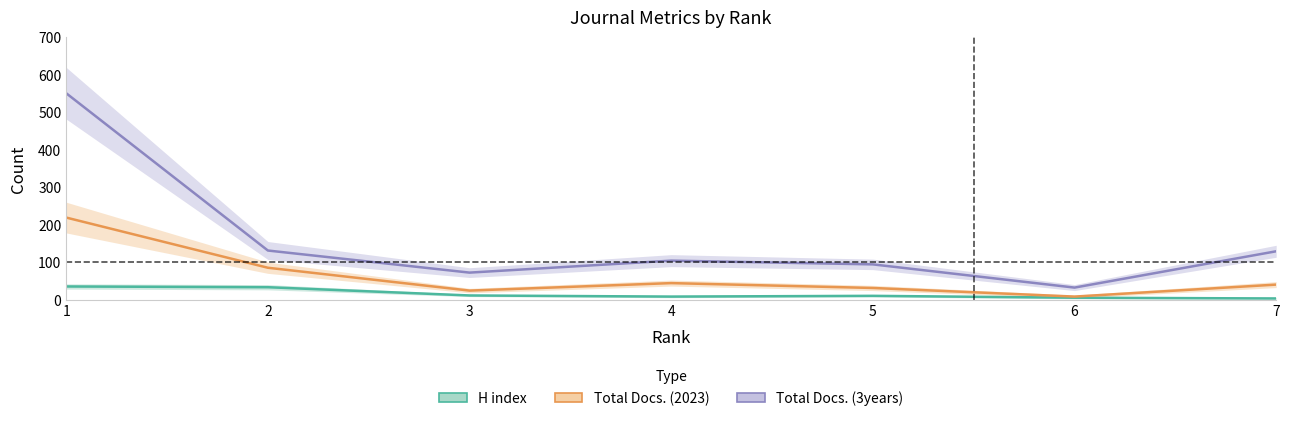

What is the sum of all Total Docs. (3years) values?

1113